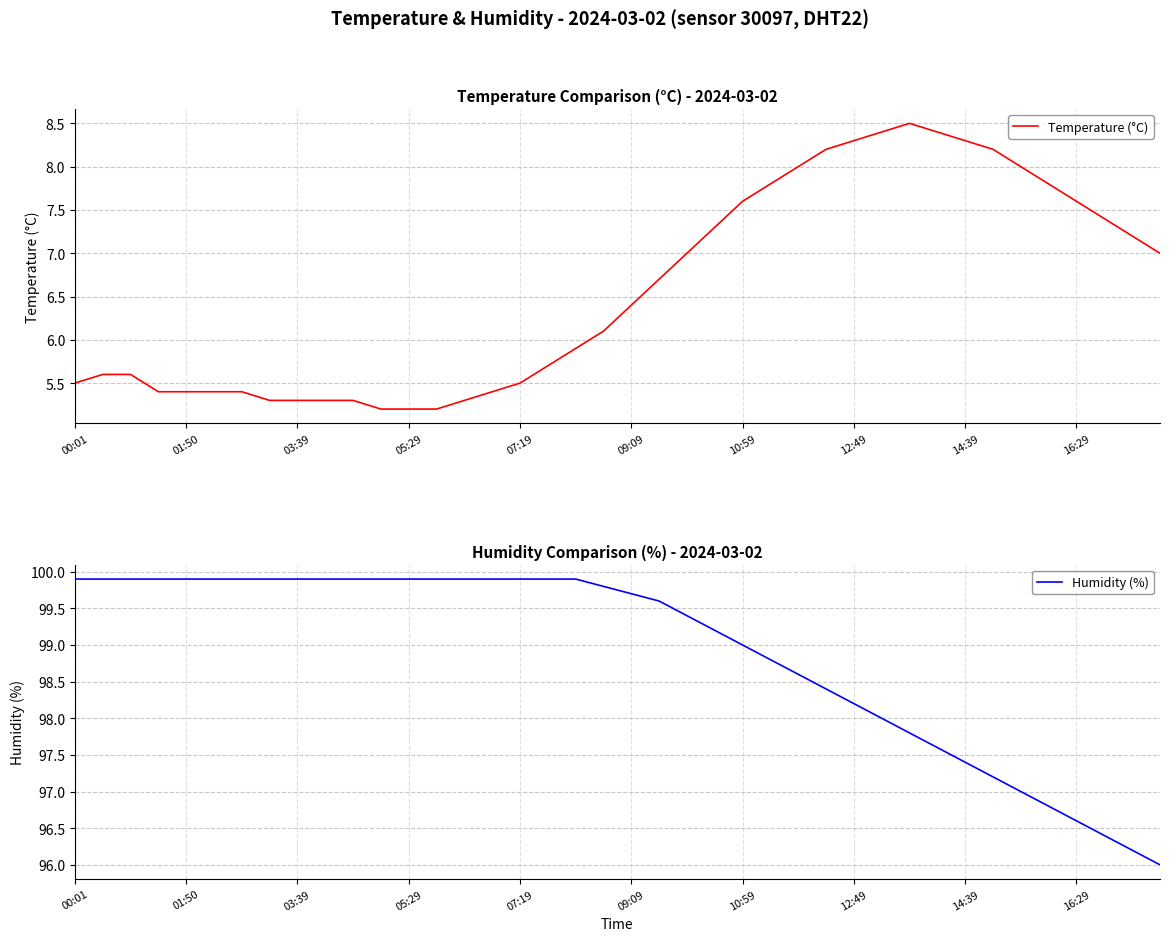

How many lines are shown in the chart?

2